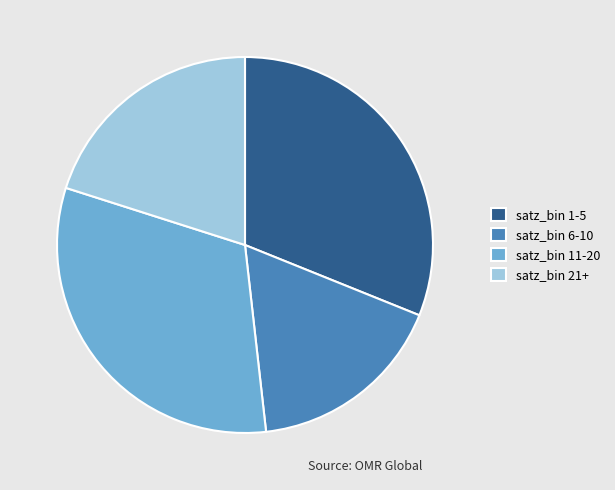

How many slices are in this pie chart?

4